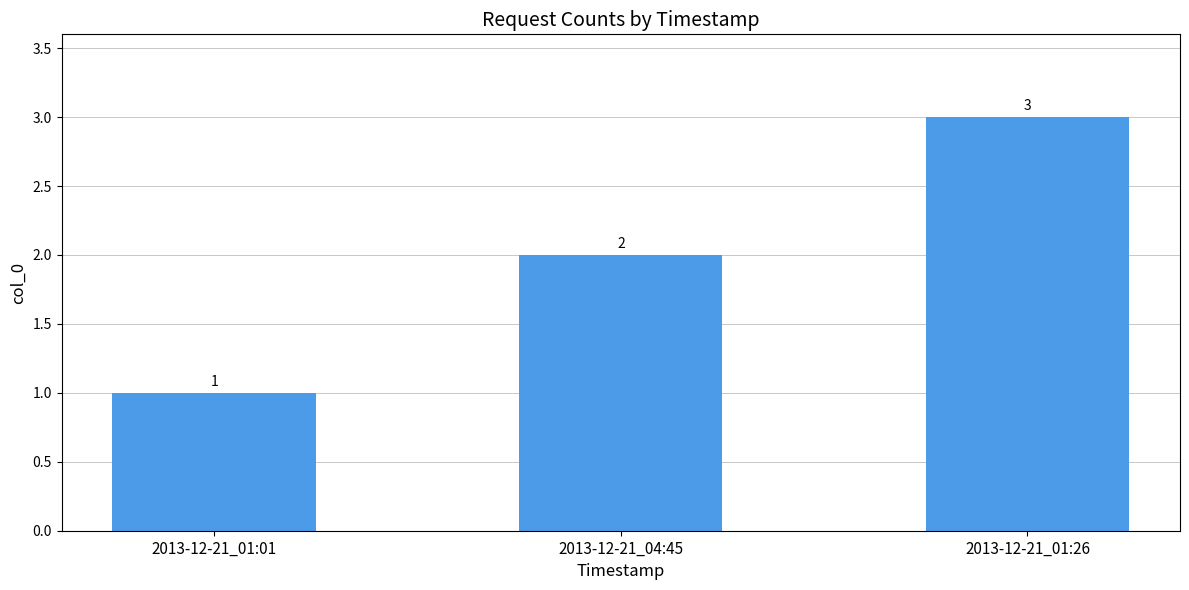

What is the change in value from 2013-12-21_04:45 to 2013-12-21_01:26?

+1